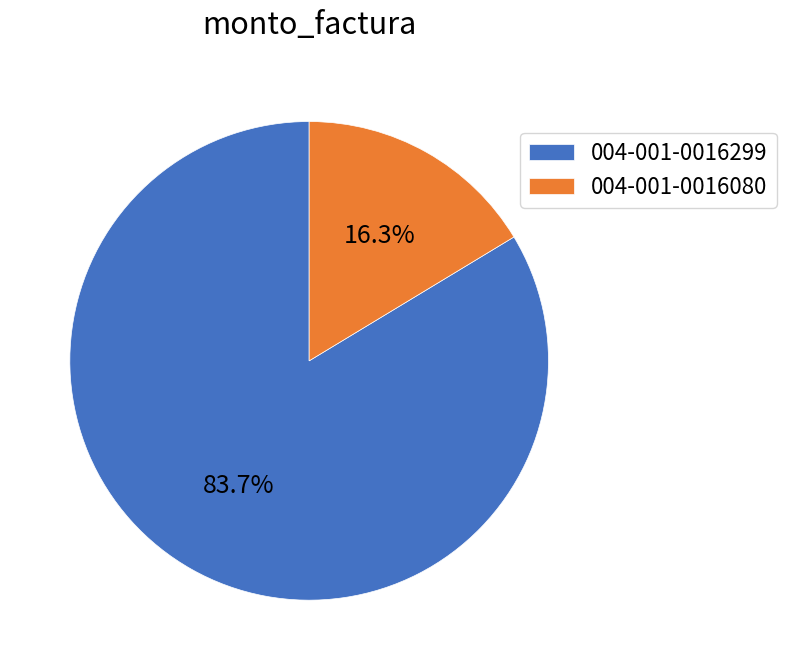

What percentage do 004-001-0016080 and 004-001-0016299 together represent?

100.0%